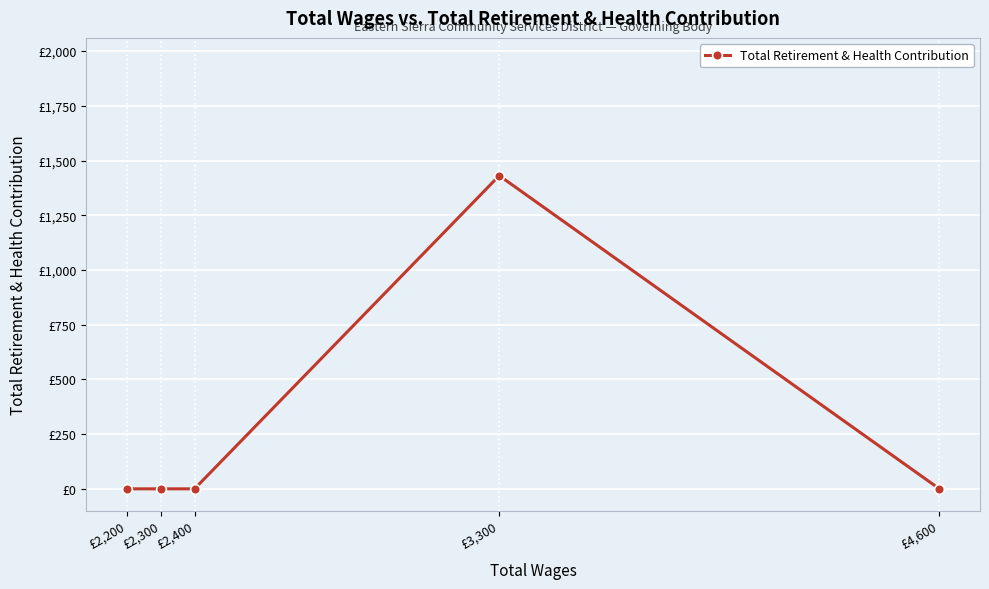

At which label is the value closest to 715?

£4,600